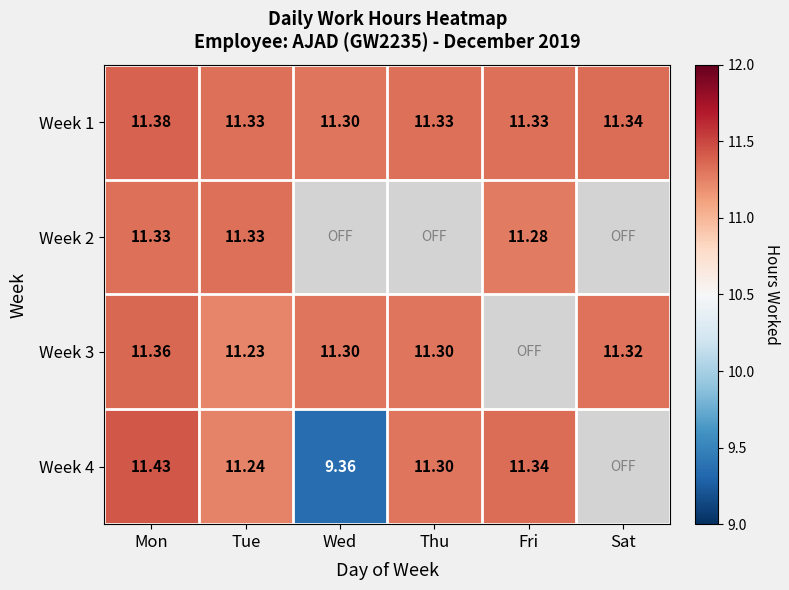

What is the spread (max minus min) of values at Wed?

1.9